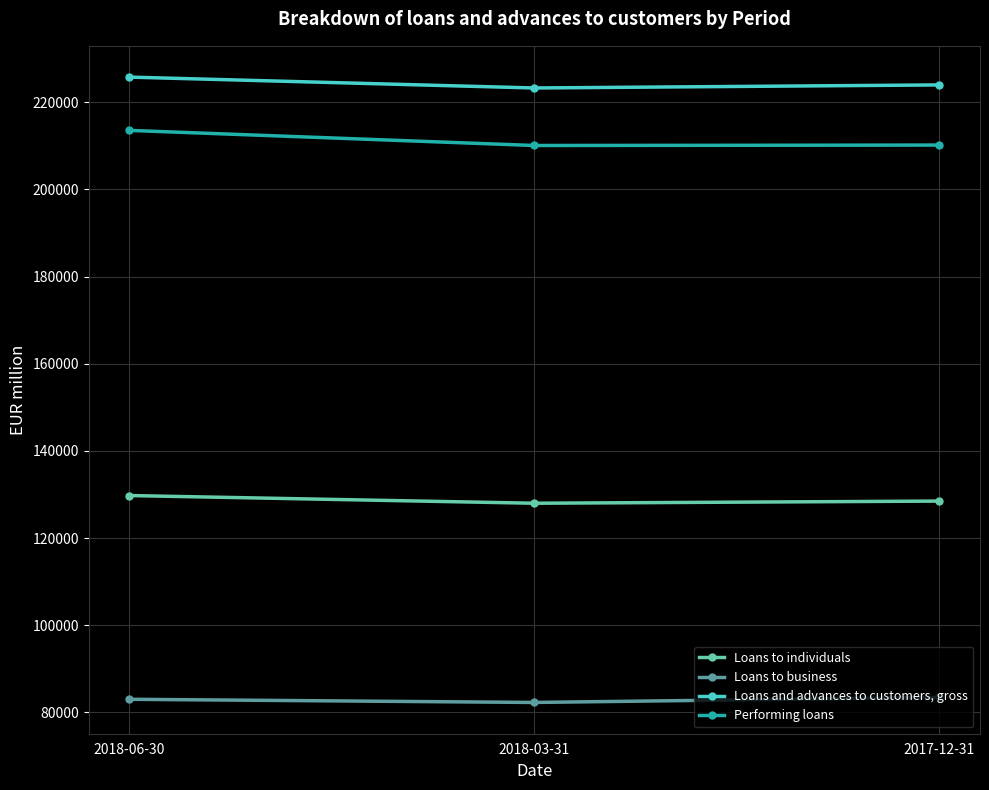

What are all the series names shown in the legend?

Loans to individuals, Loans to business, Loans and advances to customers, gross, Performing loans